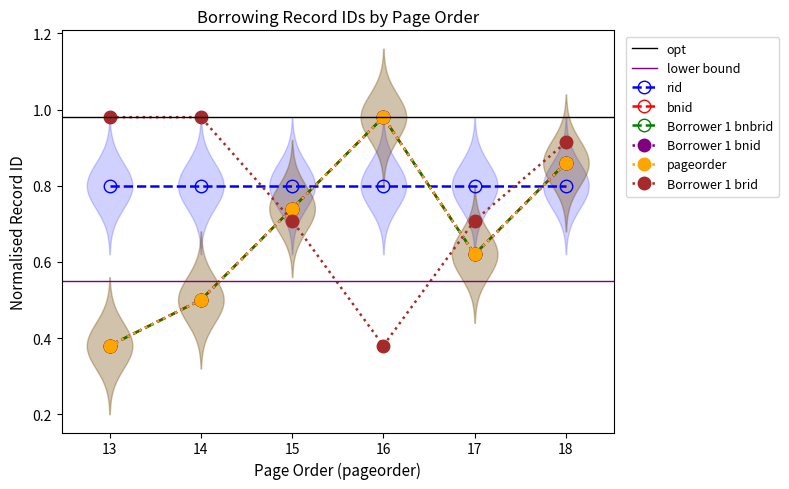

Is it true that Borrower 1 bnbrid equals 1.0 at 16?

True